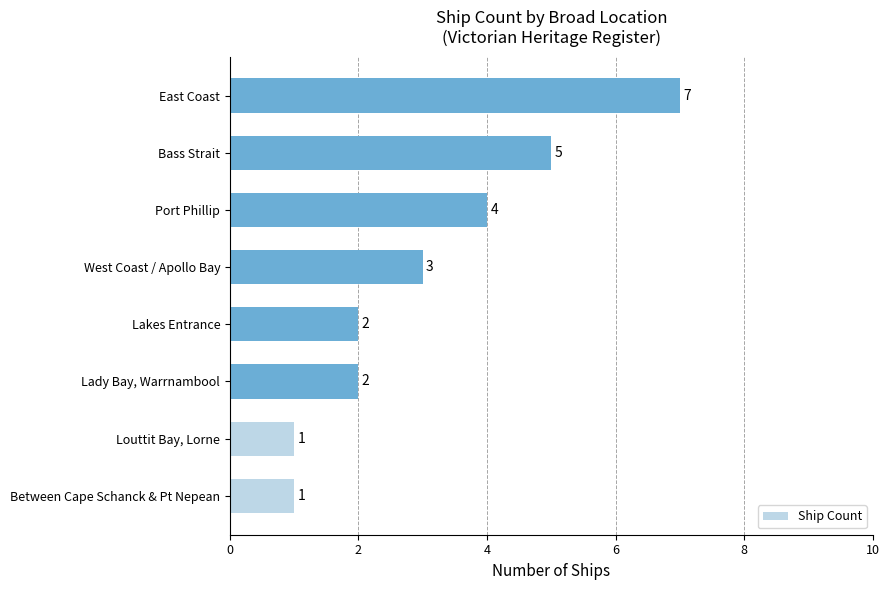

The chart shows a value of 7 at East Coast. True or false?

True